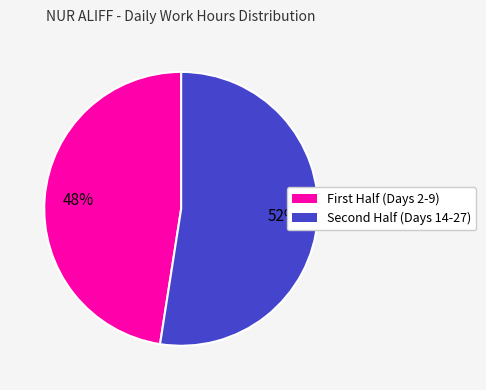

Is there a majority slice in this chart?

Yes